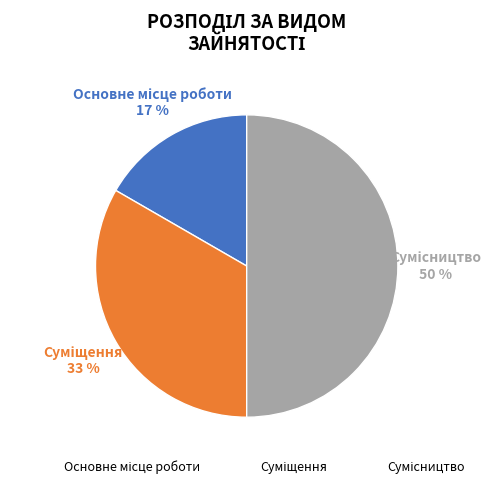

To the nearest percent, what is the average slice percentage?

33%